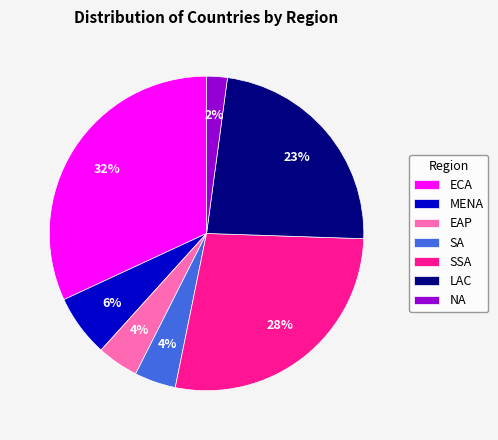

True or false: EAP accounts for 4% of the total.

True